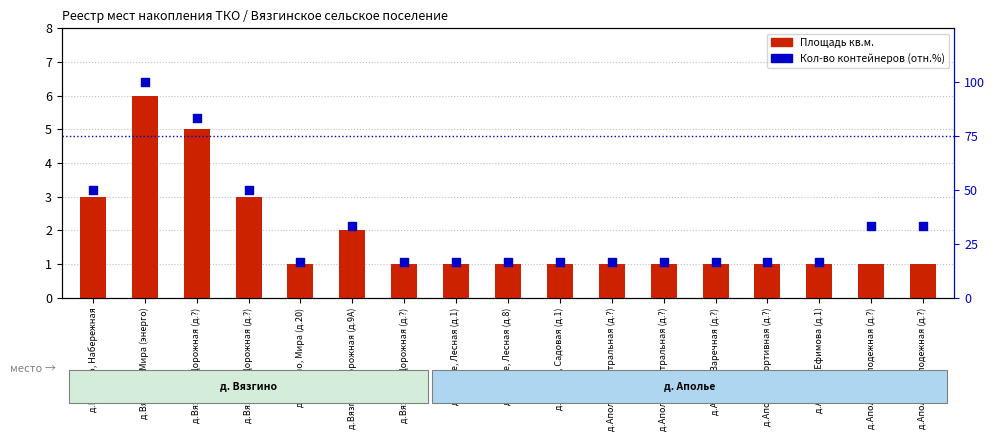

Which series has the largest total across all categories?

Кол-во контейнеров (отн.)